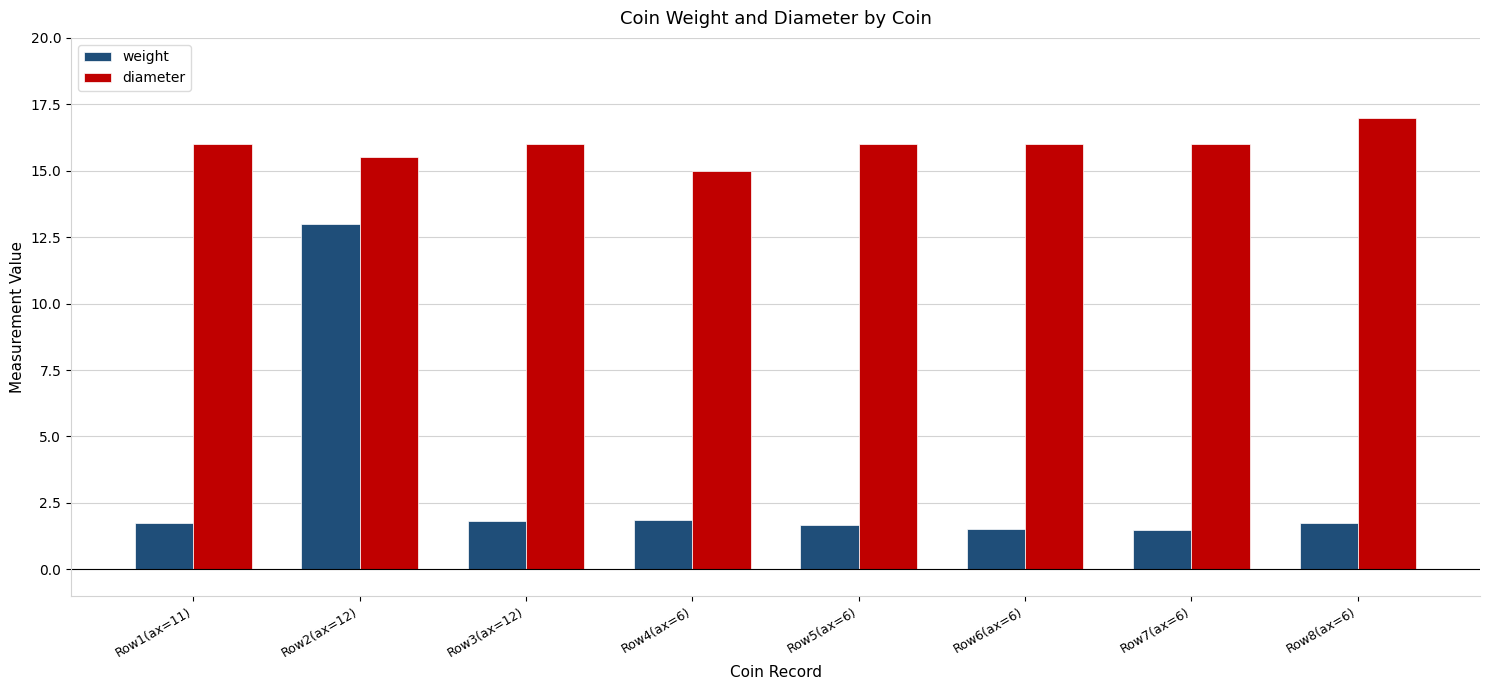

How many groups of bars are there?

8